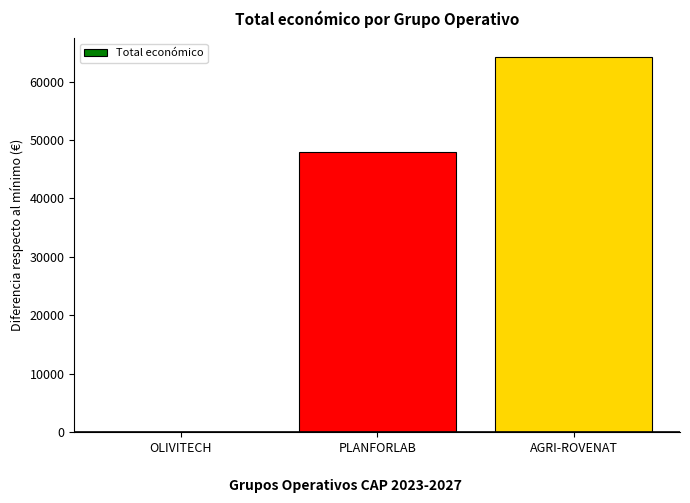

Reading right to left, extract all data points from this chart.

AGRI-ROVENAT=64179	PLANFORLAB=47938	OLIVITECH=0